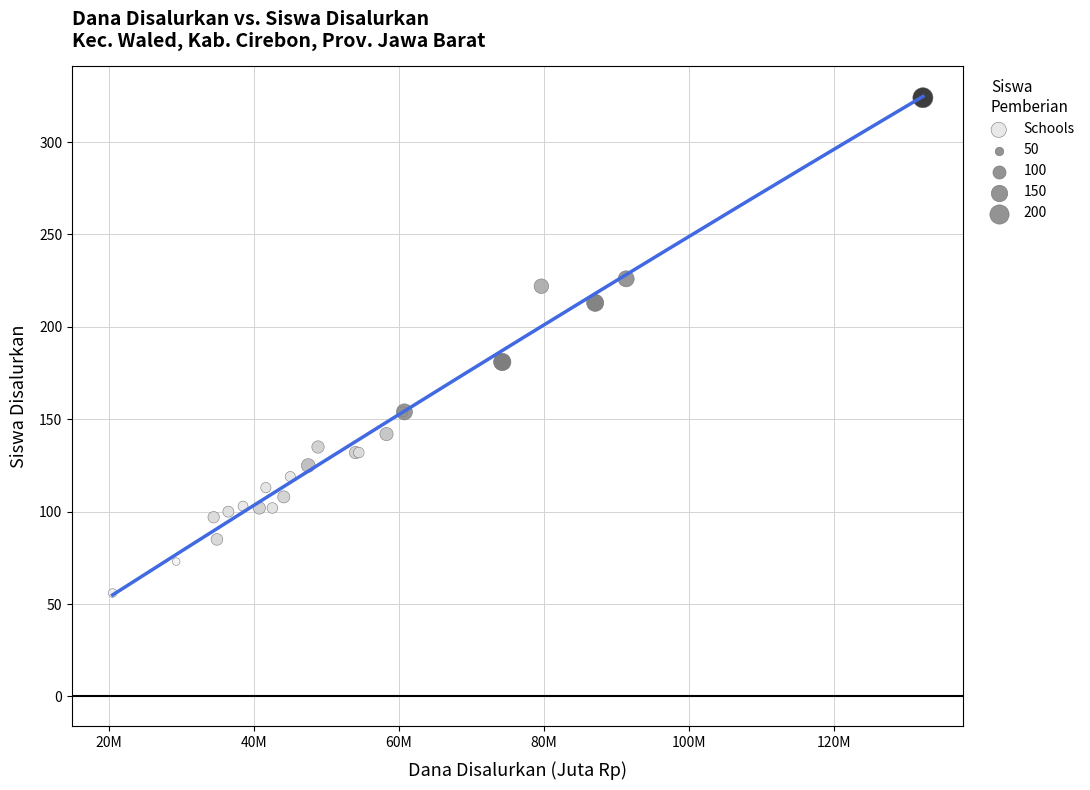

What Y value in the scatter plot is closest to 190?

181